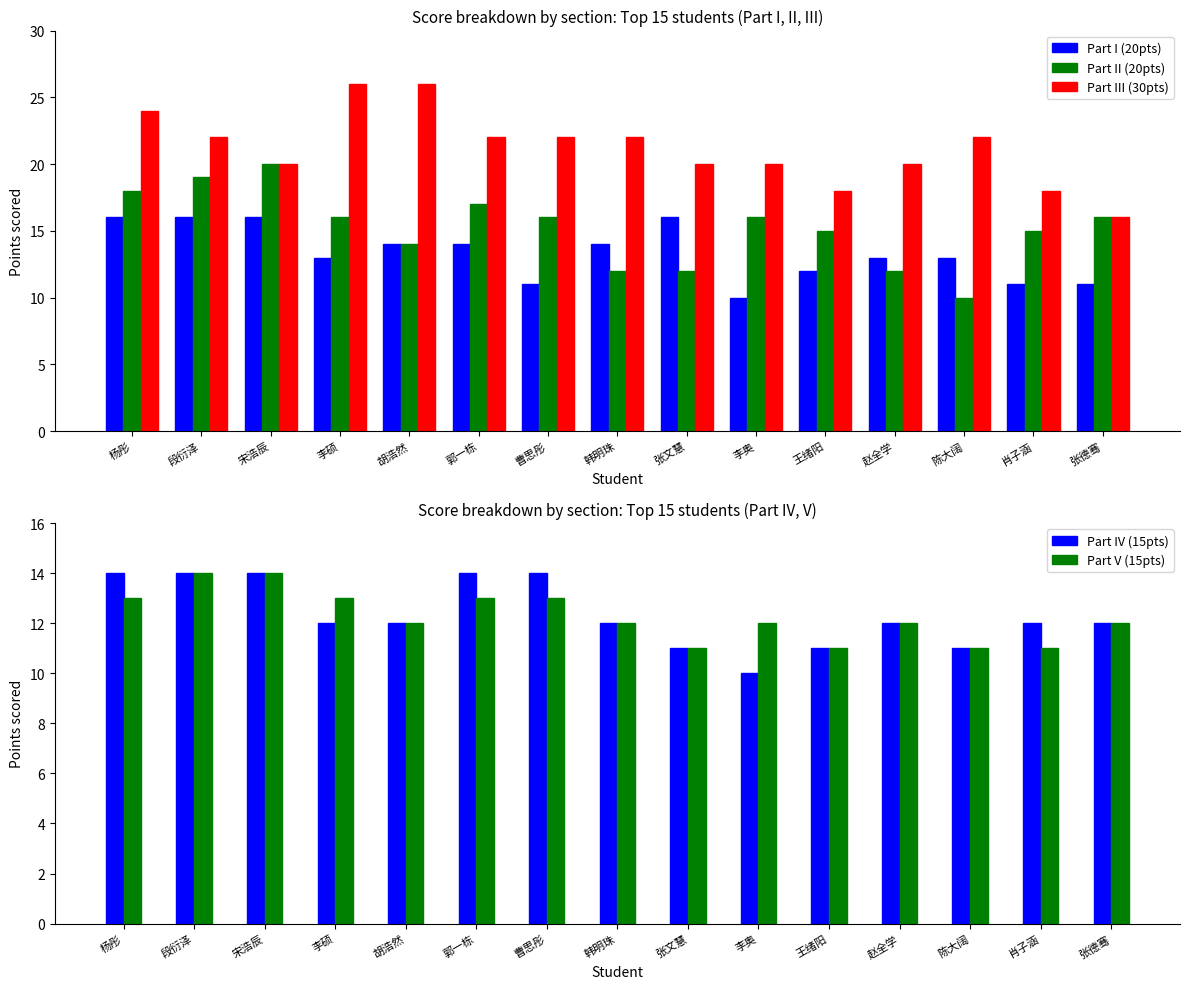

The value of Part II (20pts) at 曹思彤 is 16. True or false?

True